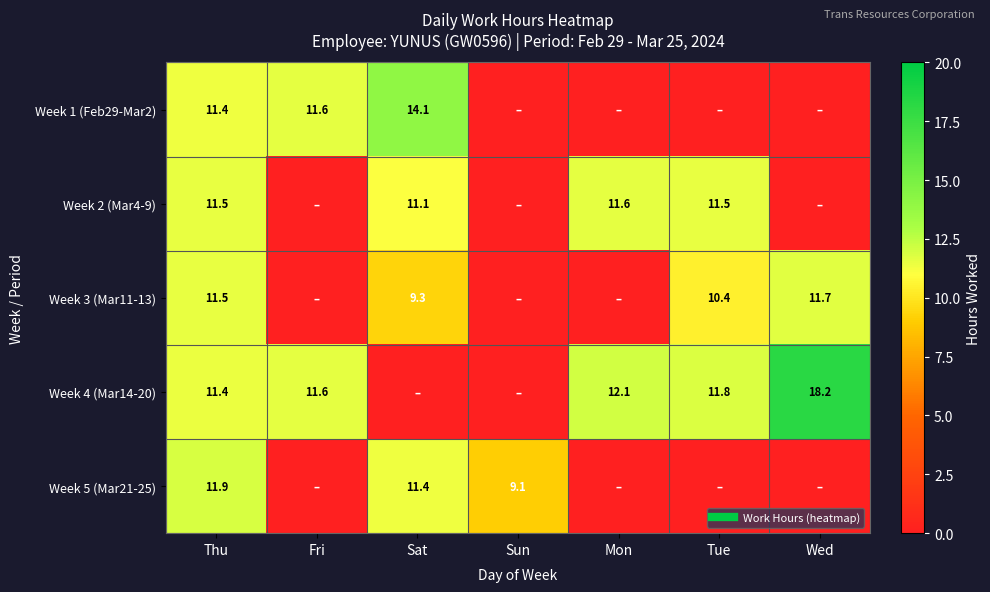

At how many categories does at least one series exceed 9?

7